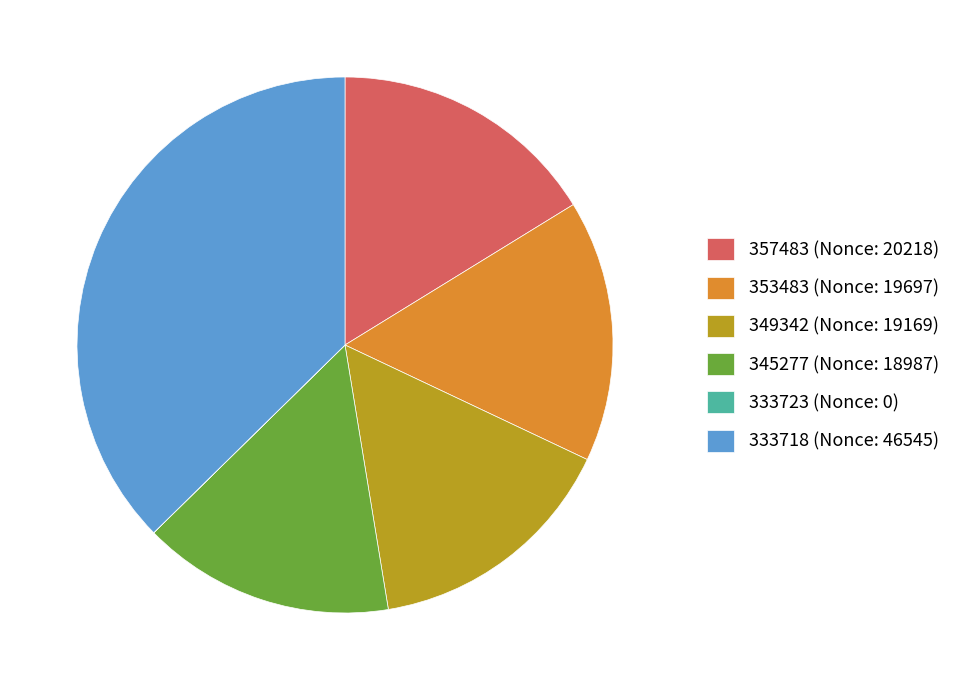

Does 349342 (Nonce: 19169) represent more than half of the total?

No